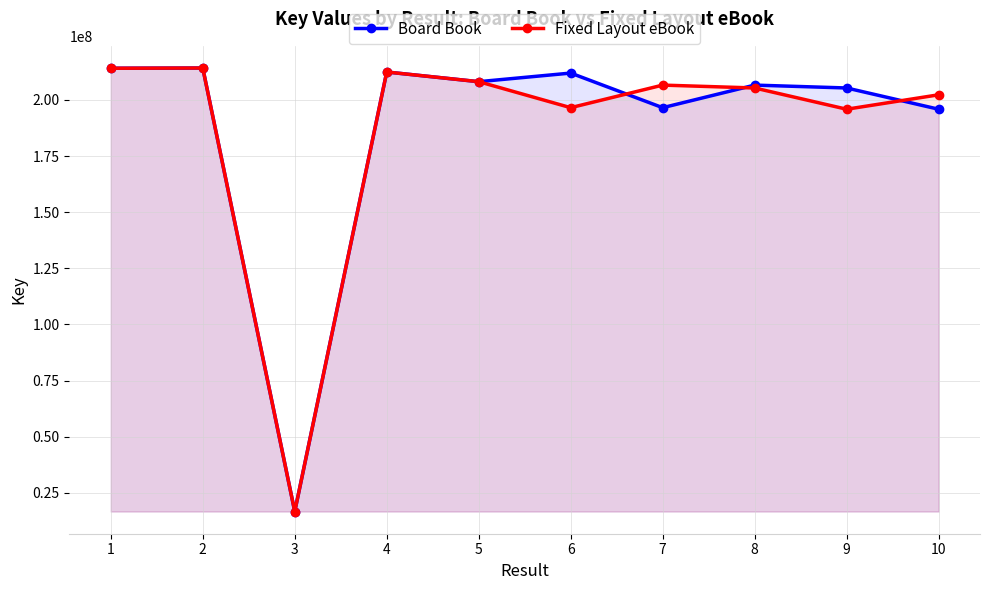

What is the value of the Fixed Layout eBook point at the 9th from the left?

195865413